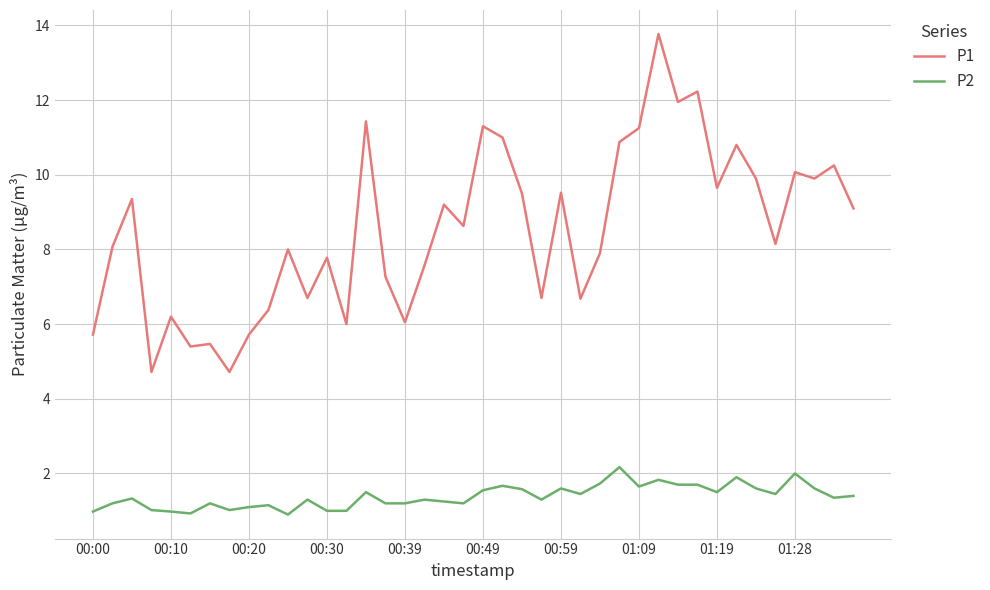

Which series has the largest range (max minus min)?

P1